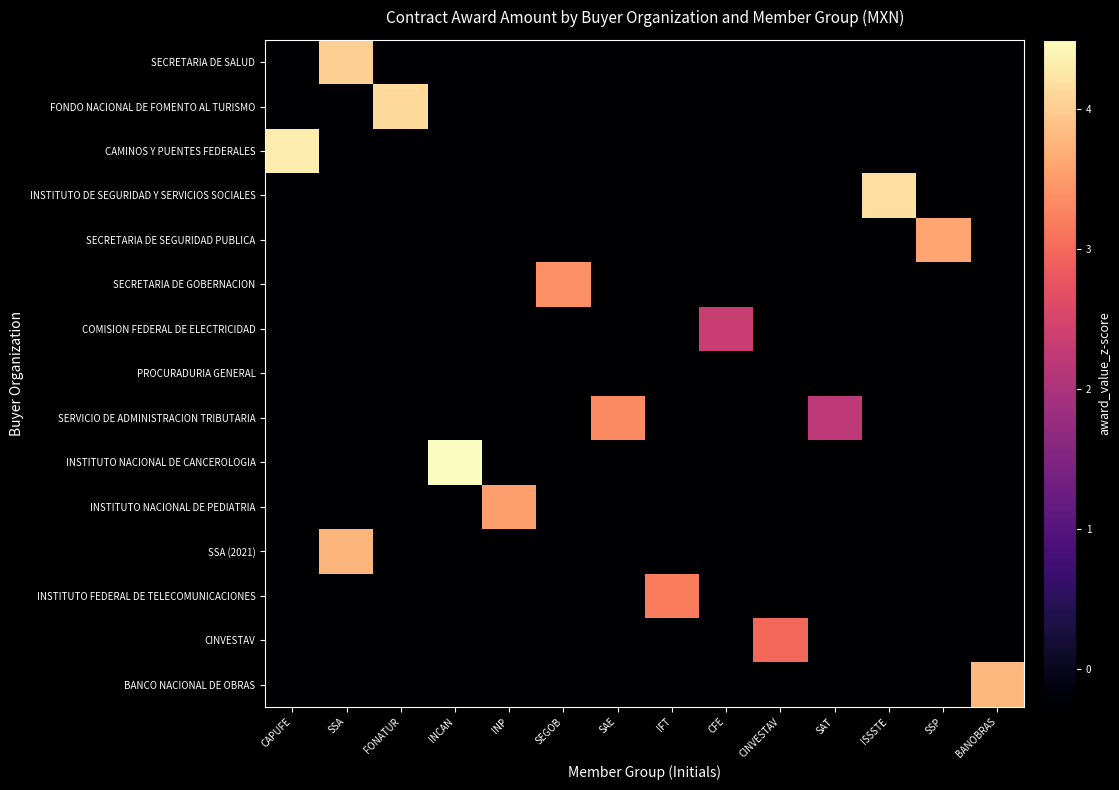

Reading right to left, transcribe all the data shown in this chart.

SECRETARIA DE SALUD: BANOBRAS=-0.3	SSP=-0.3	ISSSTE=-0.3	SAT=-0.3	CINVESTAV=-0.3	CFE=-0.3	IFT=-0.3	SAE=-0.3	SEGOB=-0.3	INP=-0.3	INCAN=-0.3	FONATUR=-0.3	SSA=4.0	CAPUFE=-0.3
FONDO NACIONAL DE FOMENTO AL TURISMO: BANOBRAS=-0.3	SSP=-0.3	ISSSTE=-0.3	SAT=-0.3	CINVESTAV=-0.3	CFE=-0.3	IFT=-0.3	SAE=-0.3	SEGOB=-0.3	INP=-0.3	INCAN=-0.3	FONATUR=4.1	SSA=-0.3	CAPUFE=-0.3
CAMINOS Y PUENTES FEDERALES: BANOBRAS=-0.3	SSP=-0.3	ISSSTE=-0.3	SAT=-0.3	CINVESTAV=-0.3	CFE=-0.3	IFT=-0.3	SAE=-0.3	SEGOB=-0.3	INP=-0.3	INCAN=-0.3	FONATUR=-0.3	SSA=-0.3	CAPUFE=4.3
INSTITUTO DE SEGURIDAD Y SERVICIOS SOCIALES: BANOBRAS=-0.3	SSP=-0.3	ISSSTE=4.2	SAT=-0.3	CINVESTAV=-0.3	CFE=-0.3	IFT=-0.3	SAE=-0.3	SEGOB=-0.3	INP=-0.3	INCAN=-0.3	FONATUR=-0.3	SSA=-0.3	CAPUFE=-0.3
SECRETARIA DE SEGURIDAD PUBLICA: BANOBRAS=-0.3	SSP=3.6	ISSSTE=-0.3	SAT=-0.3	CINVESTAV=-0.3	CFE=-0.3	IFT=-0.3	SAE=-0.3	SEGOB=-0.3	INP=-0.3	INCAN=-0.3	FONATUR=-0.3	SSA=-0.3	CAPUFE=-0.3
SECRETARIA DE GOBERNACION: BANOBRAS=-0.3	SSP=-0.3	ISSSTE=-0.3	SAT=-0.3	CINVESTAV=-0.3	CFE=-0.3	IFT=-0.3	SAE=-0.3	SEGOB=3.4	INP=-0.3	INCAN=-0.3	FONATUR=-0.3	SSA=-0.3	CAPUFE=-0.3
COMISION FEDERAL DE ELECTRICIDAD: BANOBRAS=-0.3	SSP=-0.3	ISSSTE=-0.3	SAT=-0.3	CINVESTAV=-0.3	CFE=2.3	IFT=-0.3	SAE=-0.3	SEGOB=-0.3	INP=-0.3	INCAN=-0.3	FONATUR=-0.3	SSA=-0.3	CAPUFE=-0.3
PROCURADURIA GENERAL: BANOBRAS=-0.3	SSP=-0.3	ISSSTE=-0.3	SAT=-0.3	CINVESTAV=-0.3	CFE=-0.3	IFT=-0.3	SAE=-0.3	SEGOB=-0.3	INP=-0.3	INCAN=-0.3	FONATUR=-0.3	SSA=-0.3	CAPUFE=-0.3
SERVICIO DE ADMINISTRACION TRIBUTARIA: BANOBRAS=-0.3	SSP=-0.3	ISSSTE=-0.3	SAT=2.2	CINVESTAV=-0.3	CFE=-0.3	IFT=-0.3	SAE=3.3	SEGOB=-0.3	INP=-0.3	INCAN=-0.3	FONATUR=-0.3	SSA=-0.3	CAPUFE=-0.3
INSTITUTO NACIONAL DE CANCEROLOGIA: BANOBRAS=-0.3	SSP=-0.3	ISSSTE=-0.3	SAT=-0.3	CINVESTAV=-0.3	CFE=-0.3	IFT=-0.3	SAE=-0.3	SEGOB=-0.3	INP=-0.3	INCAN=4.5	FONATUR=-0.3	SSA=-0.3	CAPUFE=-0.3
INSTITUTO NACIONAL DE PEDIATRIA: BANOBRAS=-0.3	SSP=-0.3	ISSSTE=-0.3	SAT=-0.3	CINVESTAV=-0.3	CFE=-0.3	IFT=-0.3	SAE=-0.3	SEGOB=-0.3	INP=3.5	INCAN=-0.3	FONATUR=-0.3	SSA=-0.3	CAPUFE=-0.3
SSA (2021): BANOBRAS=-0.3	SSP=-0.3	ISSSTE=-0.3	SAT=-0.3	CINVESTAV=-0.3	CFE=-0.3	IFT=-0.3	SAE=-0.3	SEGOB=-0.3	INP=-0.3	INCAN=-0.3	FONATUR=-0.3	SSA=3.8	CAPUFE=-0.3
INSTITUTO FEDERAL DE TELECOMUNICACIONES: BANOBRAS=-0.3	SSP=-0.3	ISSSTE=-0.3	SAT=-0.3	CINVESTAV=-0.3	CFE=-0.3	IFT=3.2	SAE=-0.3	SEGOB=-0.3	INP=-0.3	INCAN=-0.3	FONATUR=-0.3	SSA=-0.3	CAPUFE=-0.3
CINVESTAV: BANOBRAS=-0.3	SSP=-0.3	ISSSTE=-0.3	SAT=-0.3	CINVESTAV=3.0	CFE=-0.3	IFT=-0.3	SAE=-0.3	SEGOB=-0.3	INP=-0.3	INCAN=-0.3	FONATUR=-0.3	SSA=-0.3	CAPUFE=-0.3
BANCO NACIONAL DE OBRAS: BANOBRAS=3.8	SSP=-0.3	ISSSTE=-0.3	SAT=-0.3	CINVESTAV=-0.3	CFE=-0.3	IFT=-0.3	SAE=-0.3	SEGOB=-0.3	INP=-0.3	INCAN=-0.3	FONATUR=-0.3	SSA=-0.3	CAPUFE=-0.3